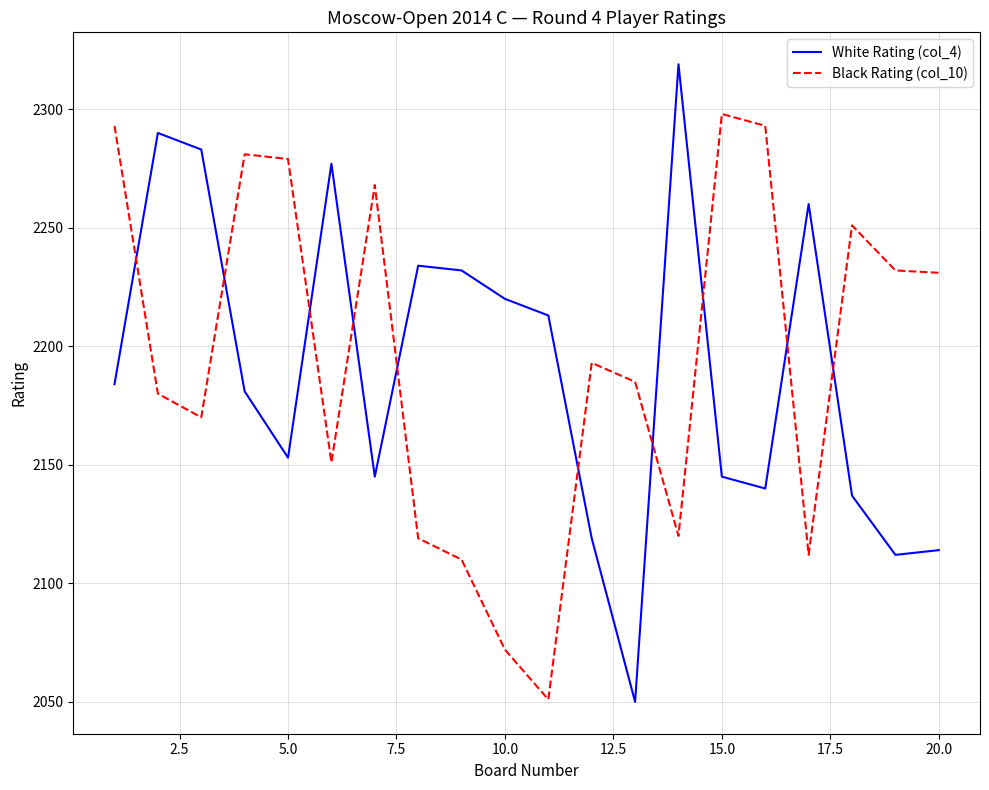

What is the difference between the maximum and minimum values in the Black Rating (col_10) series?

247